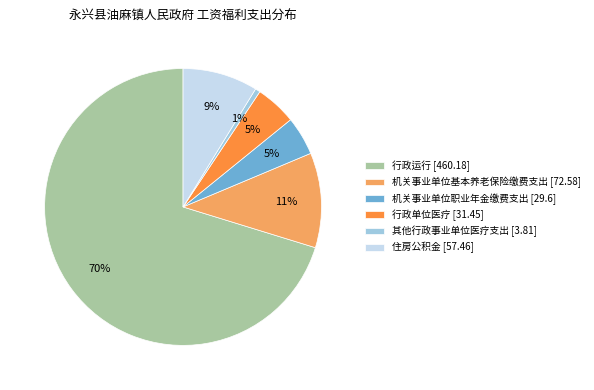

The 行政运行 [460.18] slice represents 78% of the pie. True or false?

False